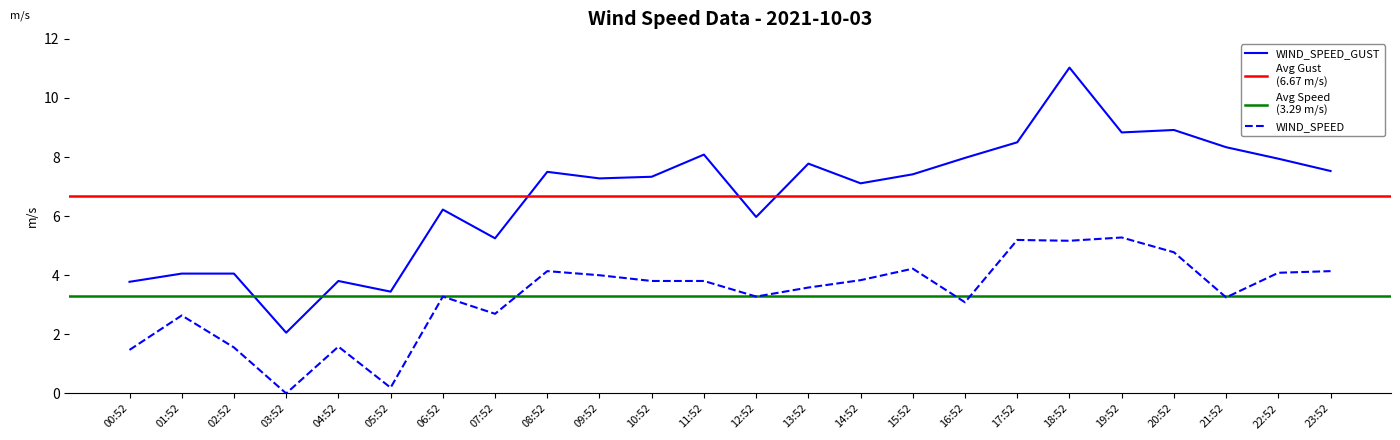

What is the label of the 15th point from the left?

14:52